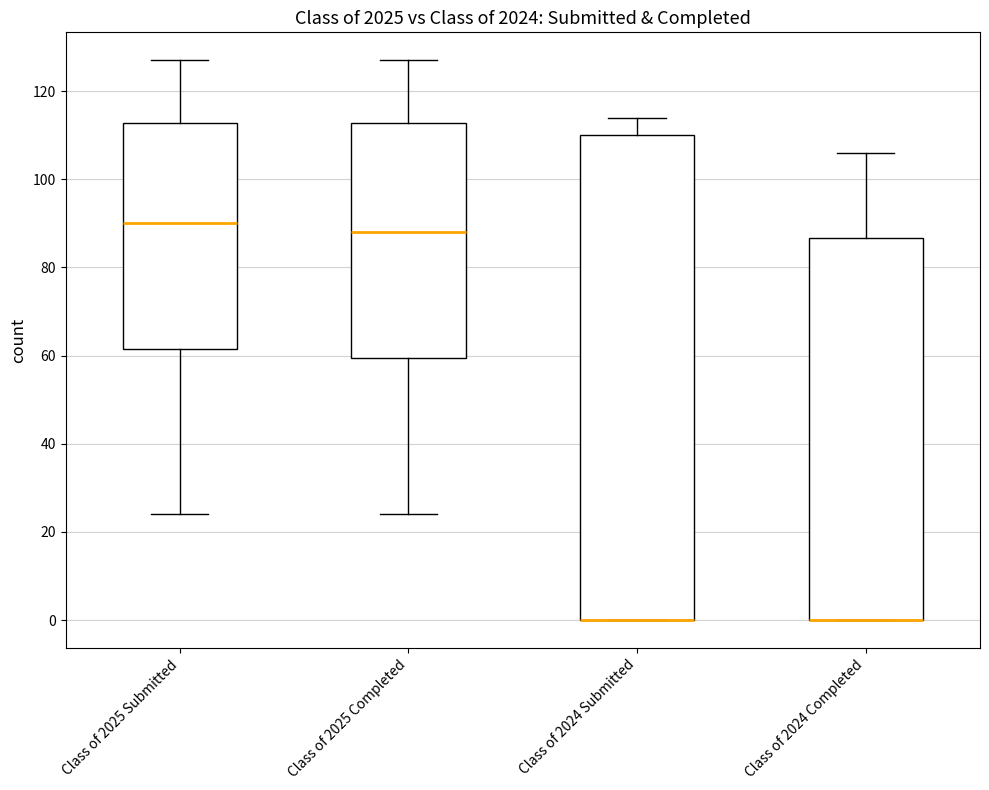

Reading left to right, transcribe this box plot: for each box, give where its median line is, the range the box spans, and where its two whiskers end, as read against the y-axis. The values are not printed on the chart, so give them approximately, as read against the axis.

Class of 2025 Submitted: median 90, box 62 to 112, whiskers 24 to 128
Class of 2025 Completed: median 88, box 60 to 112, whiskers 24 to 128
Class of 2024 Submitted: median 0 (drawn on the box's lower edge), box 0 to 110, whiskers 0 to 114
Class of 2024 Completed: median 0 (drawn on the box's lower edge), box 0 to 86, whiskers 0 to 106